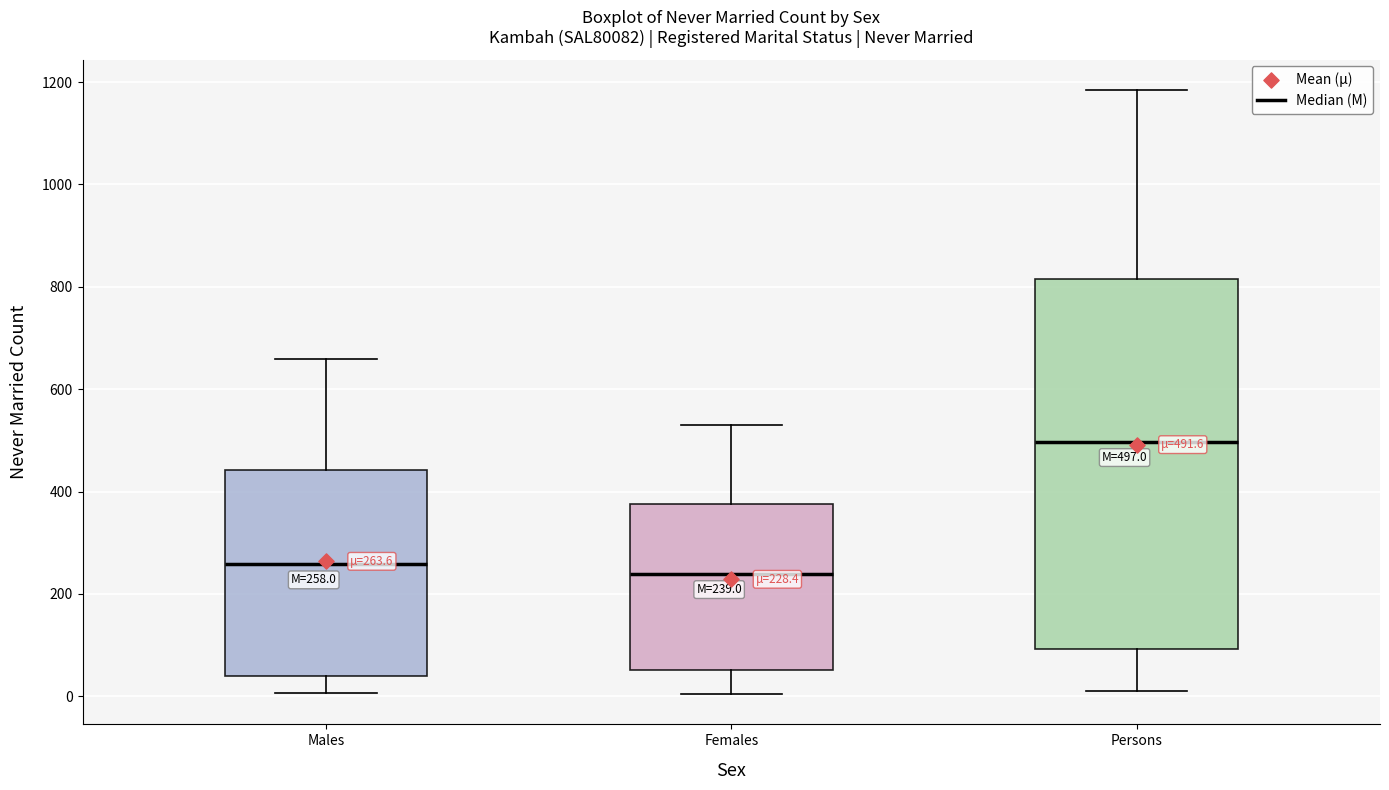

Which box's median line is the highest?

Persons